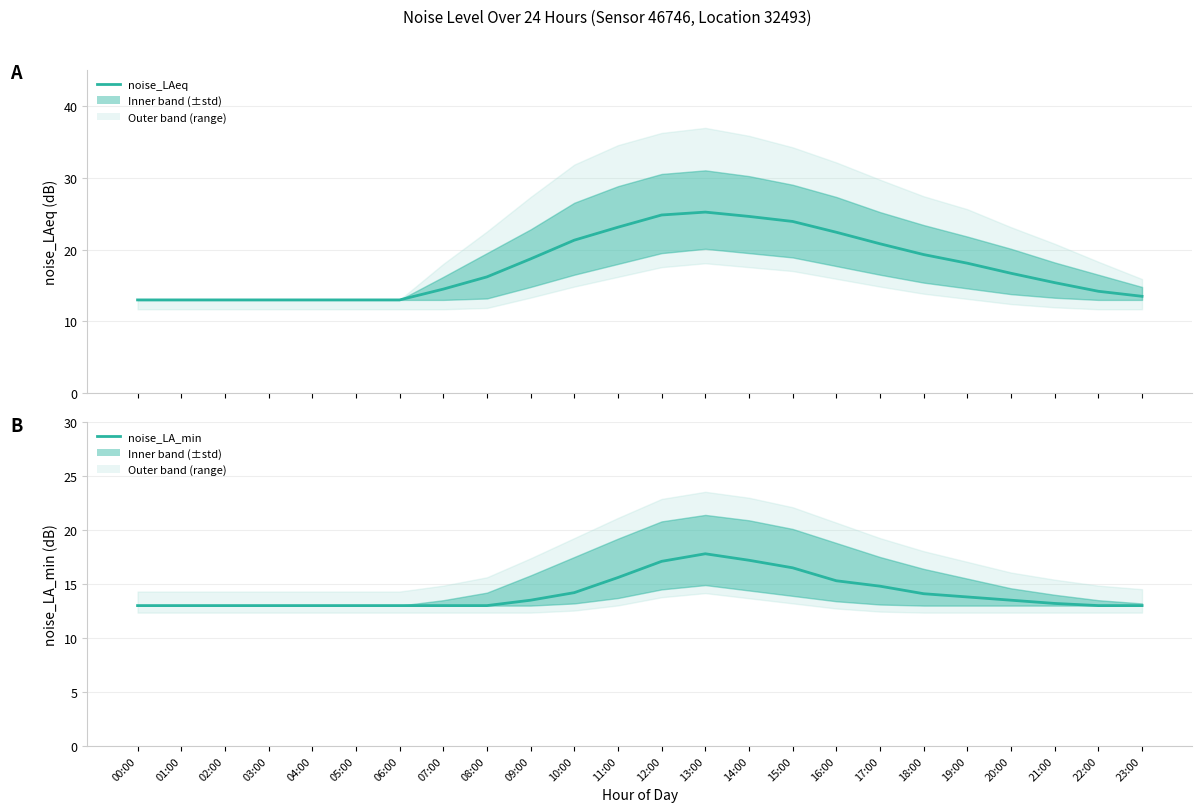

Rank the series by their average value, from highest to lowest.

noise_LAeq, noise_LA_min